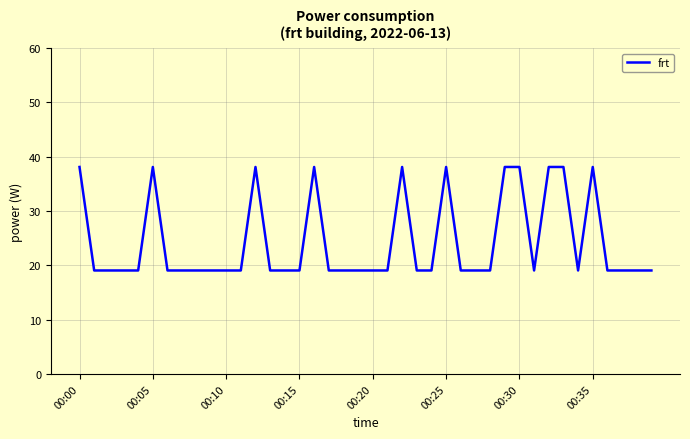

What is the minimum value shown in the chart?

19.1